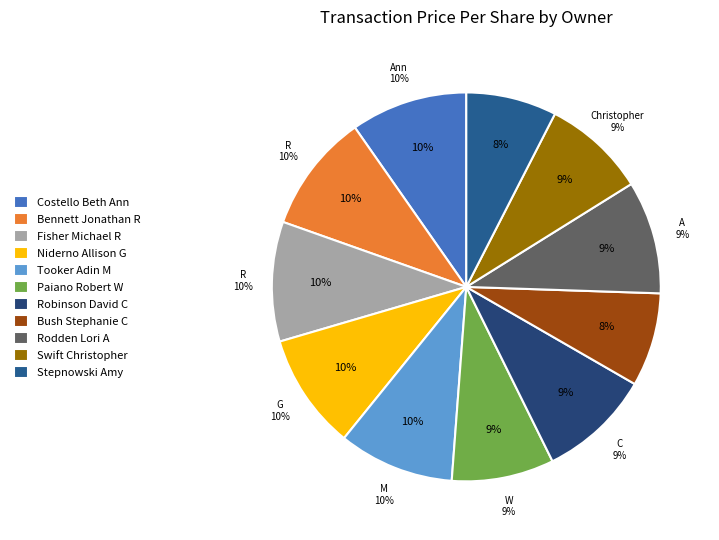

What is the change in value from Bush Stephanie C to Rodden Lori A?

+15.4